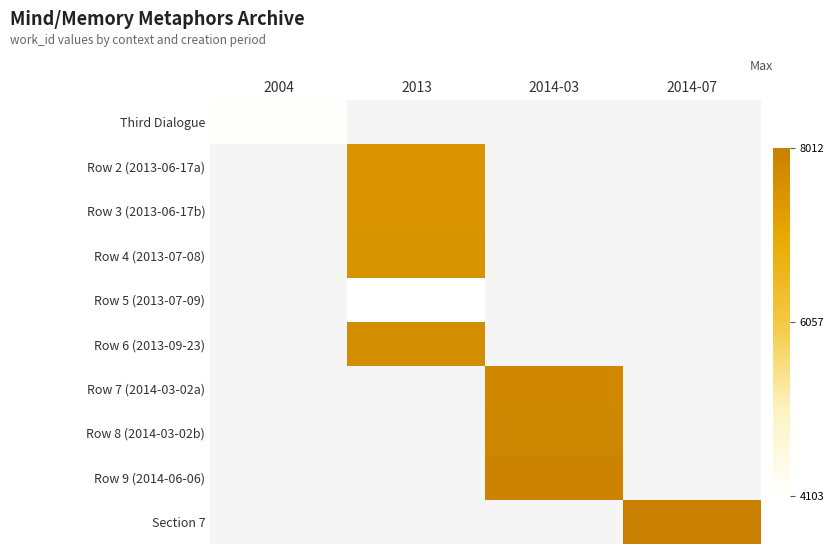

Which has a higher value, 2004 or 2014-07?

2014-07